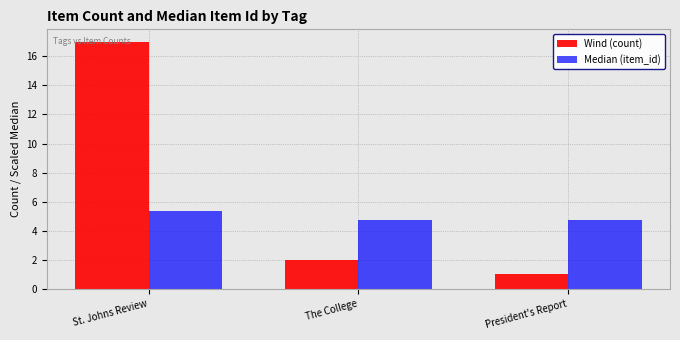

At St. Johns Review, list the series in order from smallest to largest.

Median (item_id), Wind (count)